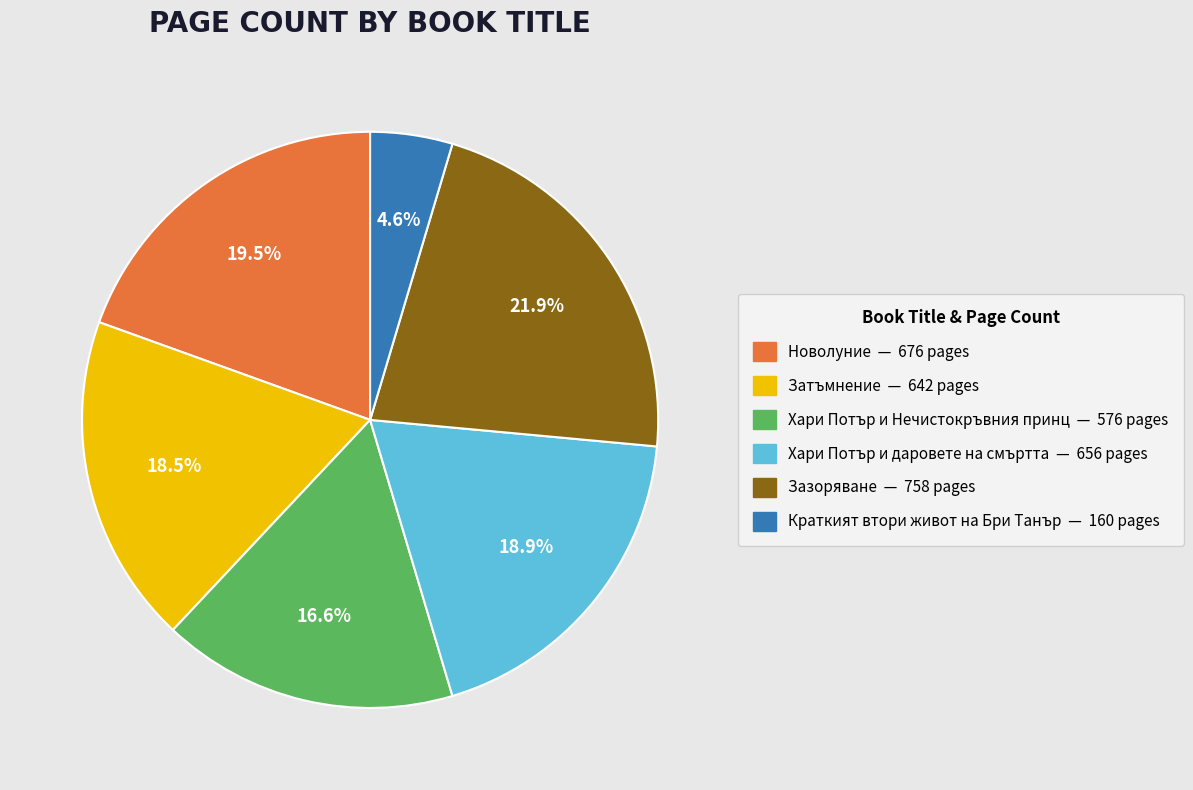

What is the ratio of the value at Затъмнение to the value at Хари Потър и даровете на смъртта?

1.0